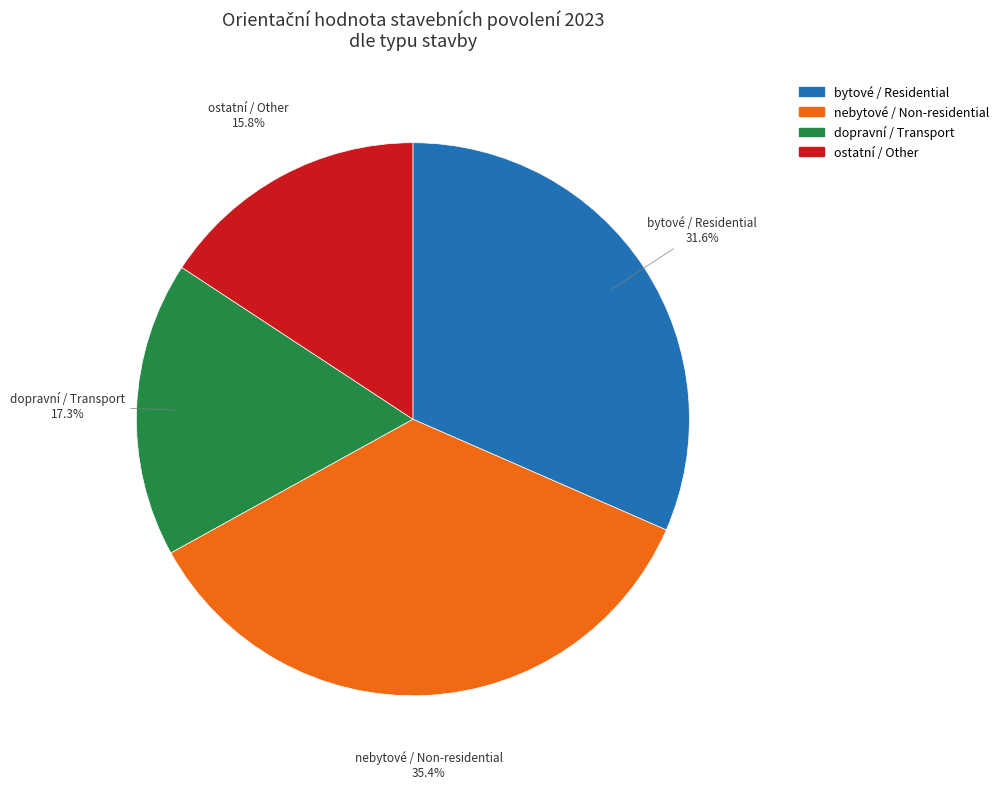

The ostatní / Other slice represents 16% of the pie. True or false?

True